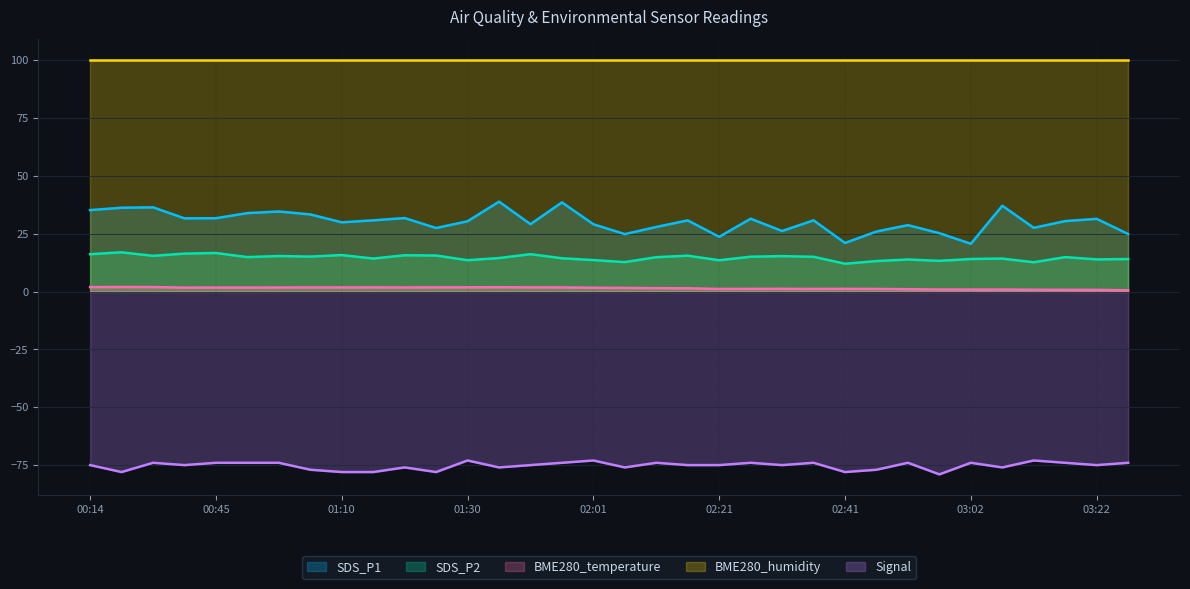

What is the average value of the Signal series?

-75.3